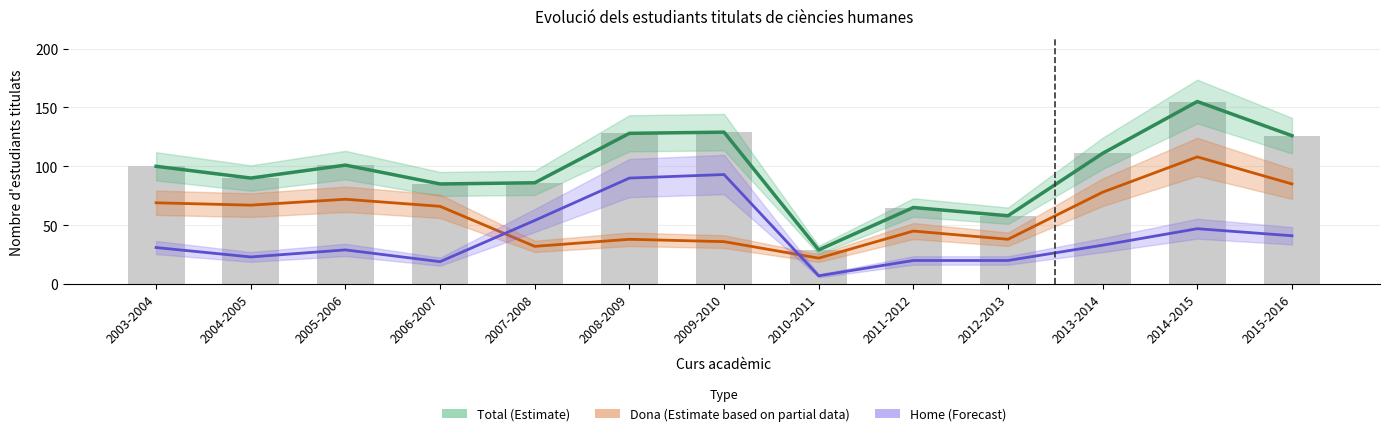

Reading left to right, what are all the values shown in this chart?

Total (Estimate): 2003-2004=100	2004-2005=90	2005-2006=101	2006-2007=85	2007-2008=86	2008-2009=128	2009-2010=129	2010-2011=29	2011-2012=65	2012-2013=58	2013-2014=111	2014-2015=155	2015-2016=126
Dona (Partial): 2003-2004=69	2004-2005=67	2005-2006=72	2006-2007=66	2007-2008=32	2008-2009=38	2009-2010=36	2010-2011=22	2011-2012=45	2012-2013=38	2013-2014=78	2014-2015=108	2015-2016=85
Home (Forecast): 2003-2004=31	2004-2005=23	2005-2006=29	2006-2007=19	2007-2008=54	2008-2009=90	2009-2010=93	2010-2011=7	2011-2012=20	2012-2013=20	2013-2014=33	2014-2015=47	2015-2016=41